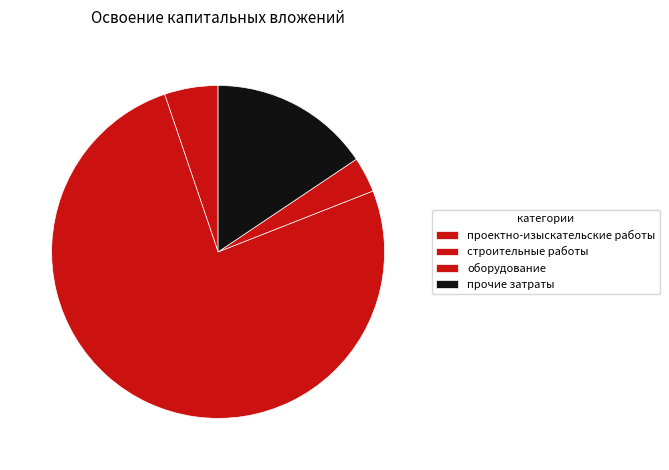

Rank the categories by value from lowest to highest.

оборудование, проектно-изыскательские работы, прочие затраты, строительные работы